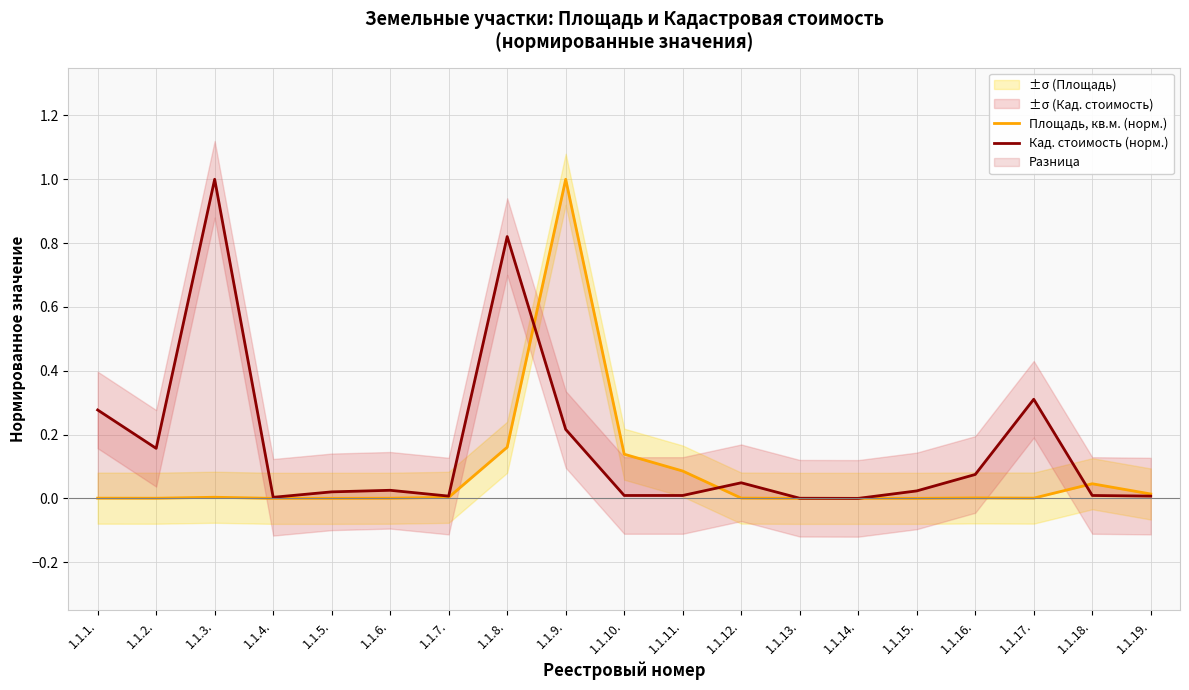

Reading left to right, what are all the values shown in this chart?

Площадь, кв.м. (норм.): 0.0	0.0	0.0	0.0	0.0	0.0	0.0	0.2	1.0	0.1	0.1	0.0	0.0	0.0	0.0	0.0	0.0	0.0	0.0
Кад. стоимость (норм.): 0.3	0.2	1.0	0.0	0.0	0.0	0.0	0.8	0.2	0.0	0.0	0.0	0.0	0.0	0.0	0.1	0.3	0.0	0.0